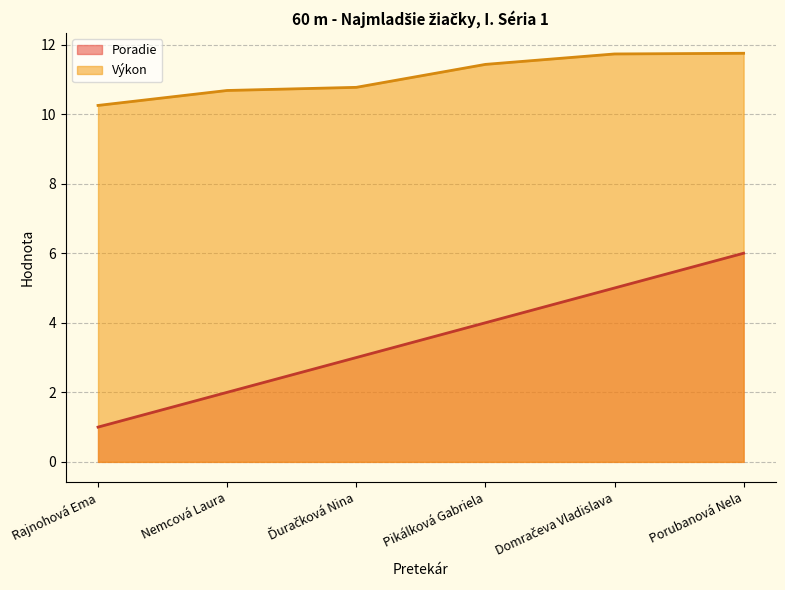

Reading right to left, transcribe all the data shown in this chart.

Poradie: 6.0	5.0	4.0	3.0	2.0	1.0
Výkon: 11.8	11.7	11.4	10.8	10.7	10.2